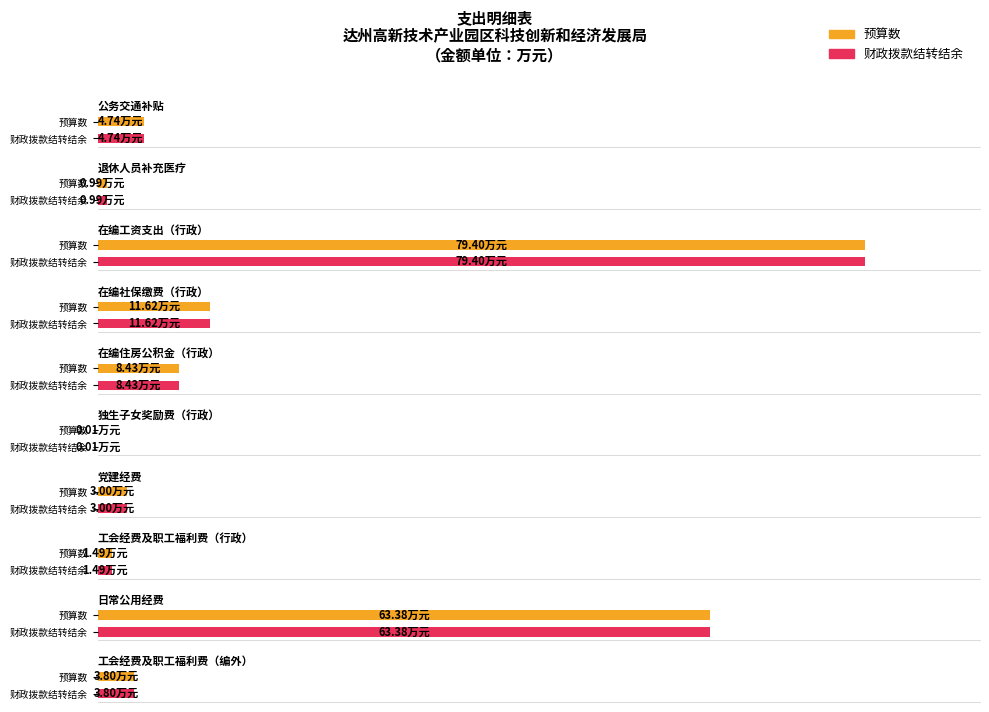

List the labels in order of 预算数 value, smallest first.

独生子女奖励费（行政）, 退休人员补充医疗, 工会经费及职工福利费（行政）, 党建经费, 工会经费及职工福利费（编外）, 公务交通补贴, 在编住房公积金（行政）, 在编社保缴费（行政）, 日常公用经费, 在编工资支出（行政）